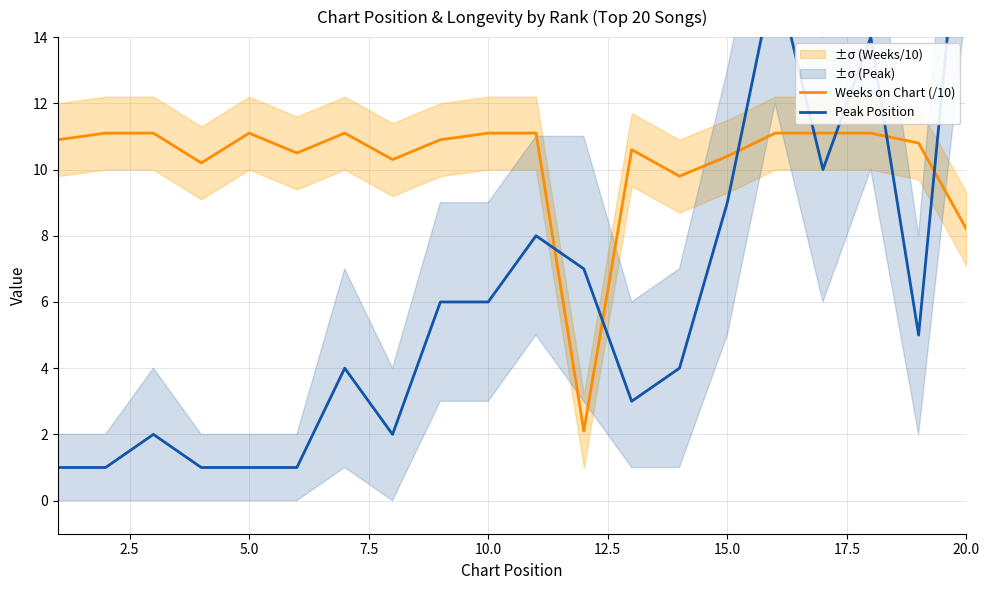

What is the highest value of the Weeks on Chart (/10) series?

11.1